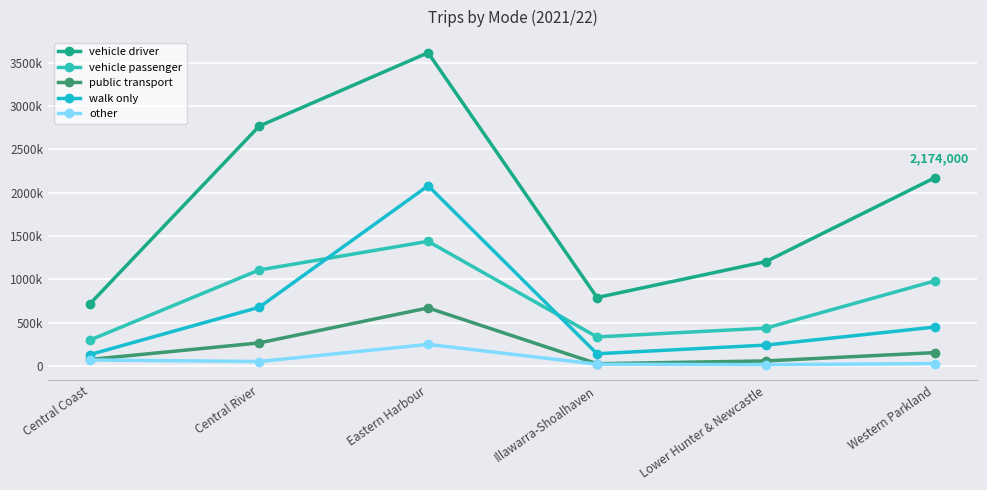

What is the difference between the vehicle passenger values at Eastern Harbour and Lower Hunter & Newcastle?

1002000